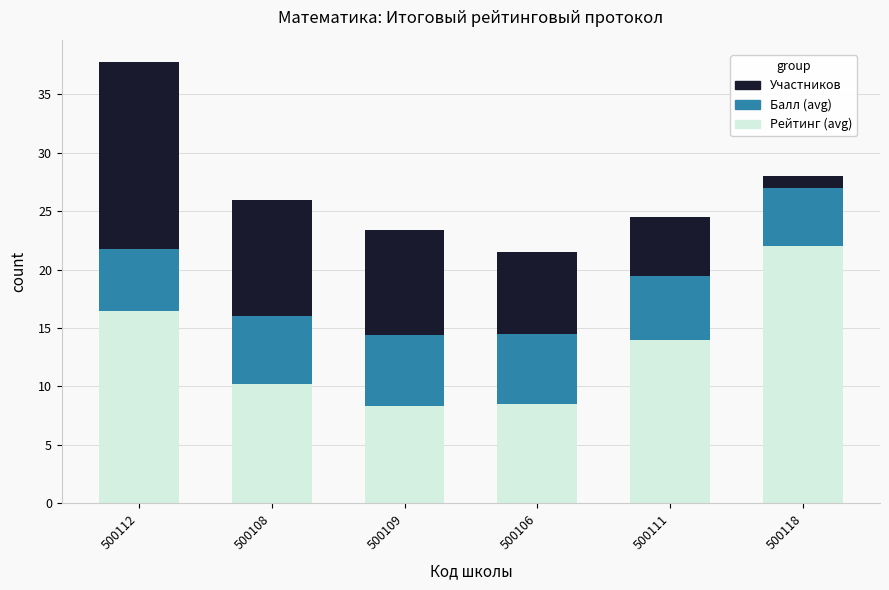

What are all the series names shown in the legend?

Участников, Балл (avg), Рейтинг (avg)